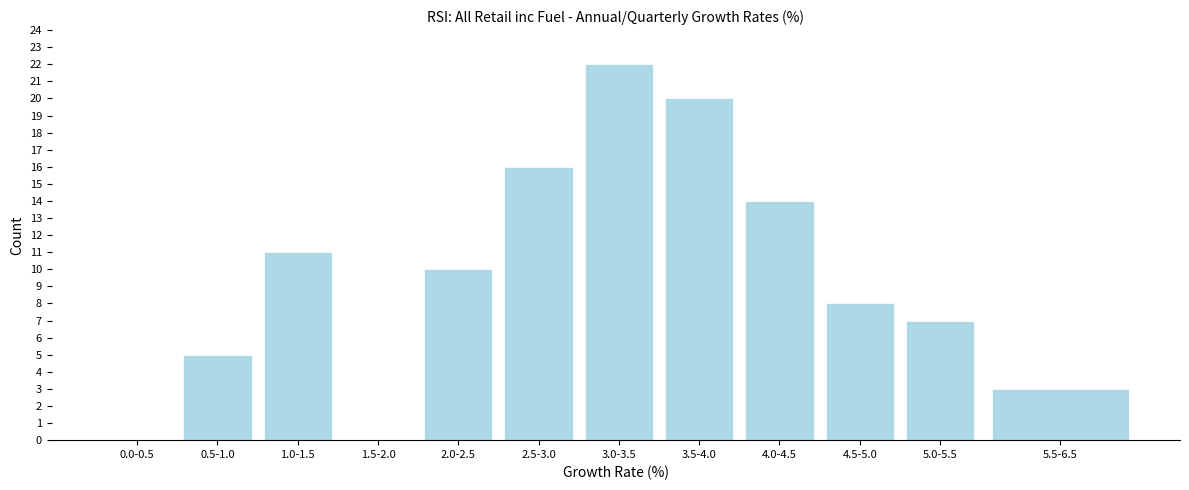

Reading left to right, what are all the values shown in this chart?

0.0-0.5=0	0.5-1.0=5	1.0-1.5=11	1.5-2.0=0	2.0-2.5=10	2.5-3.0=16	3.0-3.5=22	3.5-4.0=20	4.0-4.5=14	4.5-5.0=8	5.0-5.5=7	5.5-6.5=3